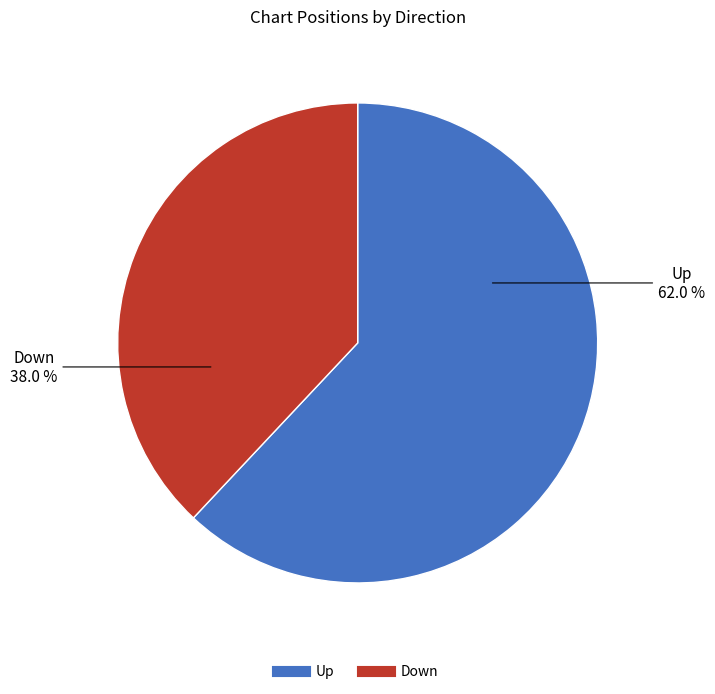

To the nearest percent, what is the difference between the largest and smallest slice percentages?

24%